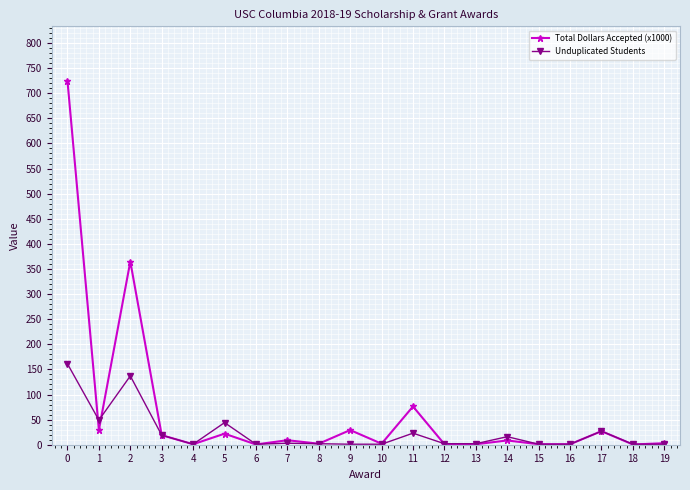

What is the approximate value of Total Dollars Accepted (x1000) at 10?

2.0